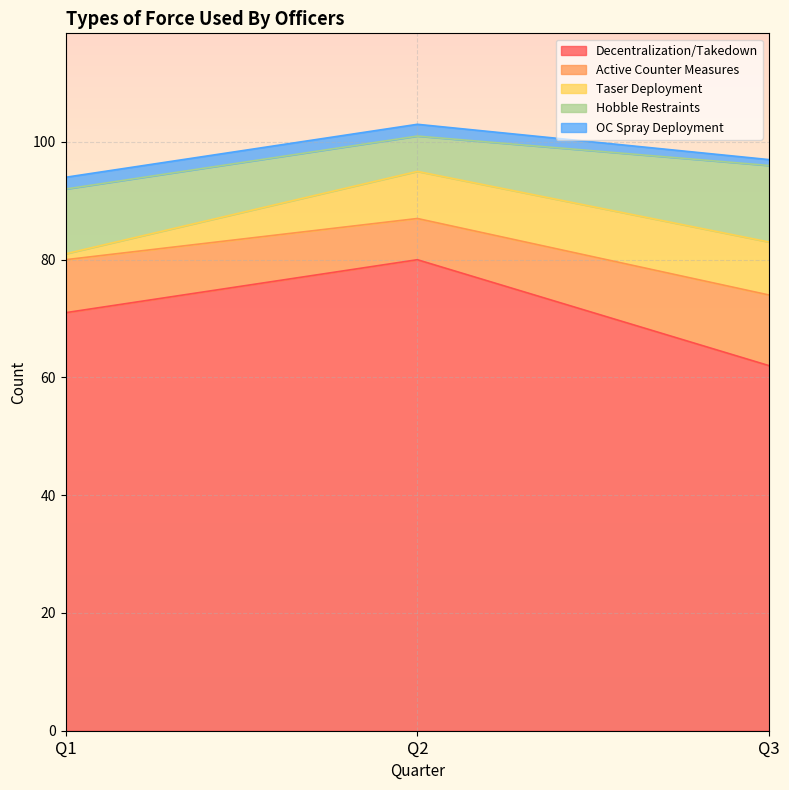

Which series changed the most between Q1 and Q3?

Decentralization/Takedown